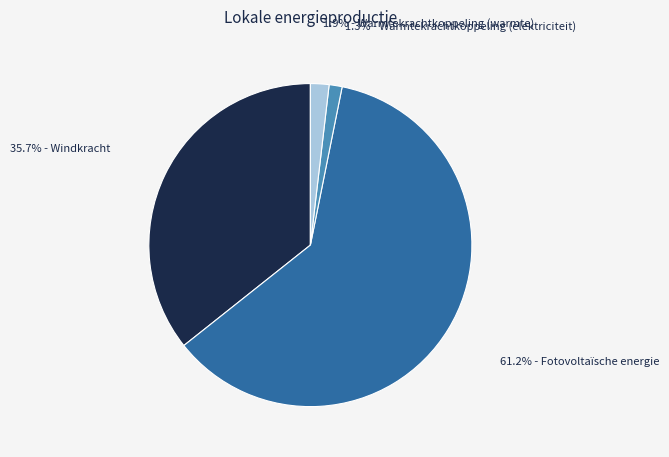

Is there a majority slice in this chart?

Yes